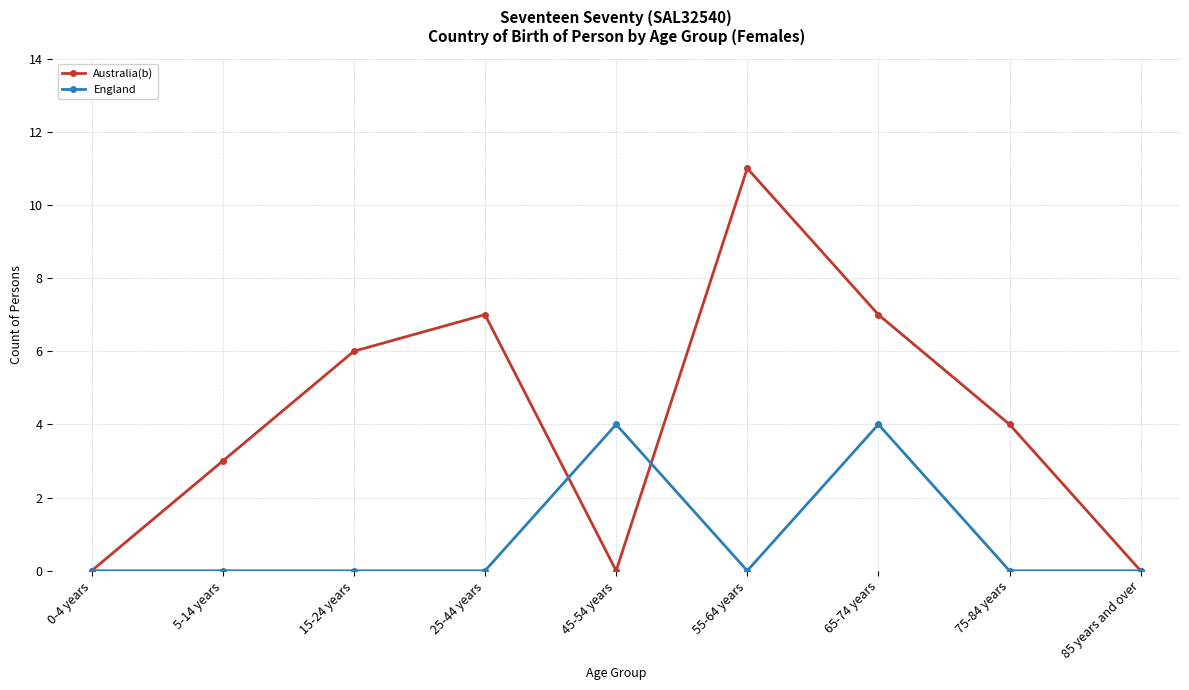

True or false: Australia(b) and England intersect in this chart.

True